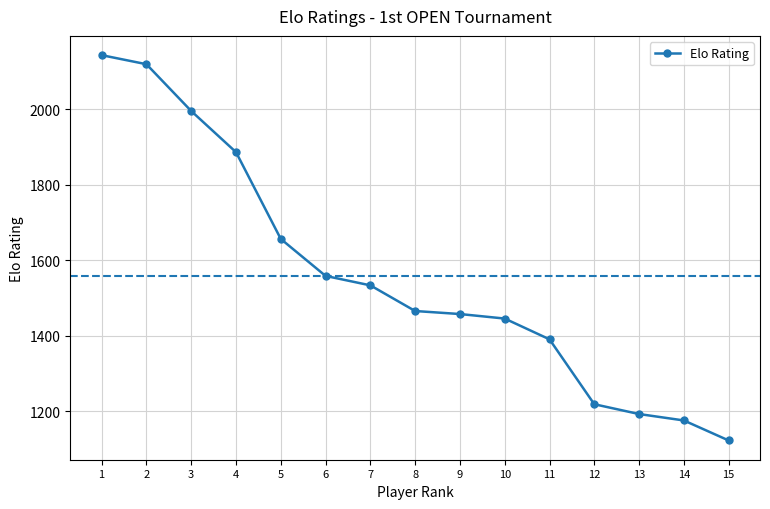

Reading left to right, what are all the values shown in this chart?

2144	2120	1996	1887	1657	1559	1534	1466	1458	1446	1391	1219	1193	1176	1123